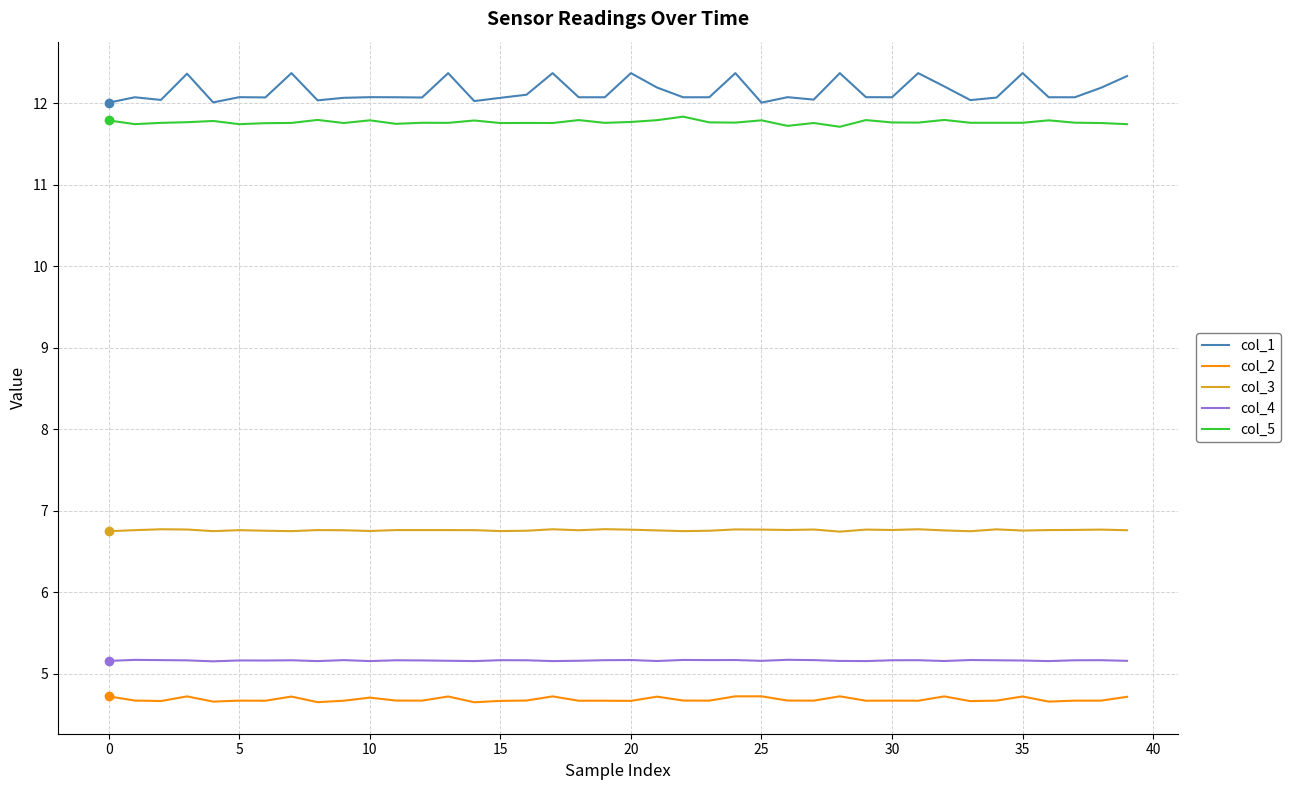

What is the highest value of the col_5 series?

11.8